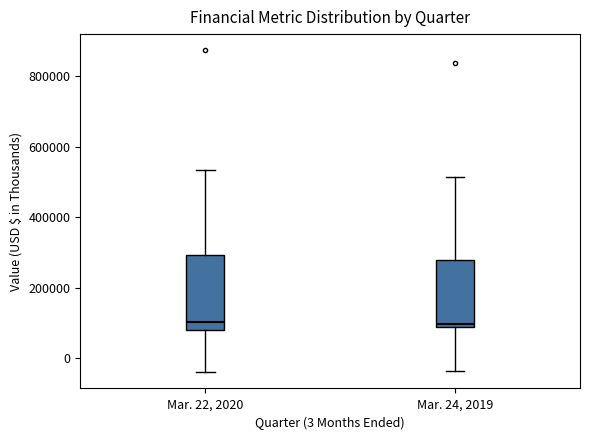

Reading left to right, transcribe this box plot: for each box, give where its median line is, the range the box spans, and where its two whiskers end, as read against the y-axis. The values are not printed on the chart, so give them approximately, as read against the axis.

Mar. 22, 2020: median 100000, box 80000 to 300000, whiskers -40000 to 540000
Mar. 24, 2019: median 100000, box 80000 to 280000, whiskers -40000 to 520000